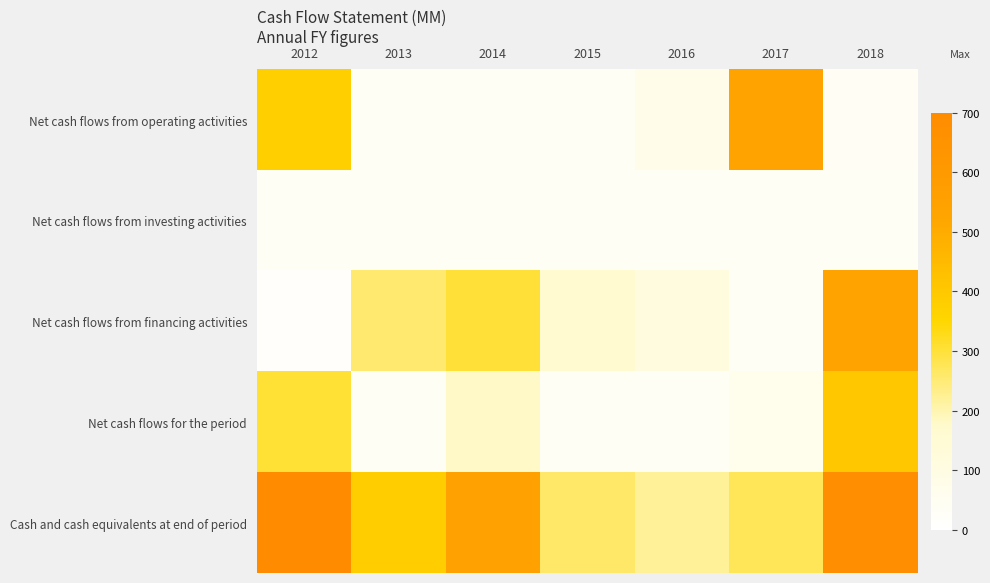

What is the spread (max minus min) of values at 2015?

0.3